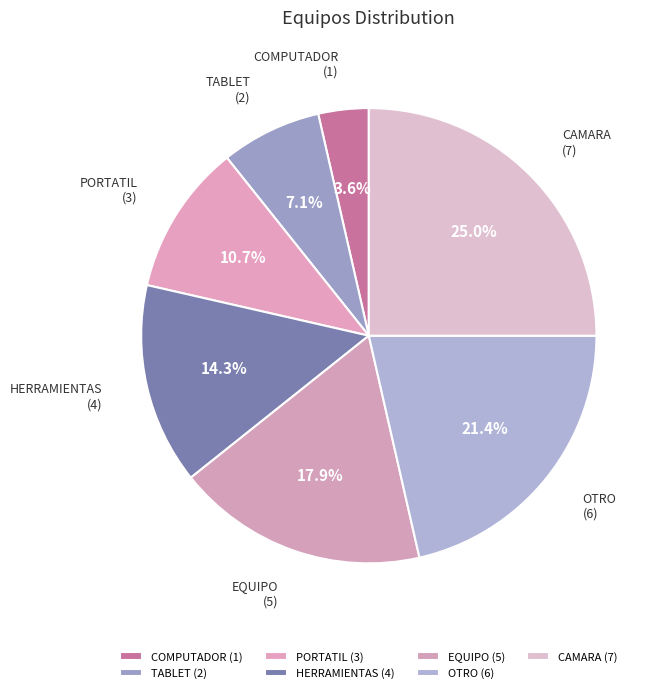

Count the number of slices in the pie.

7